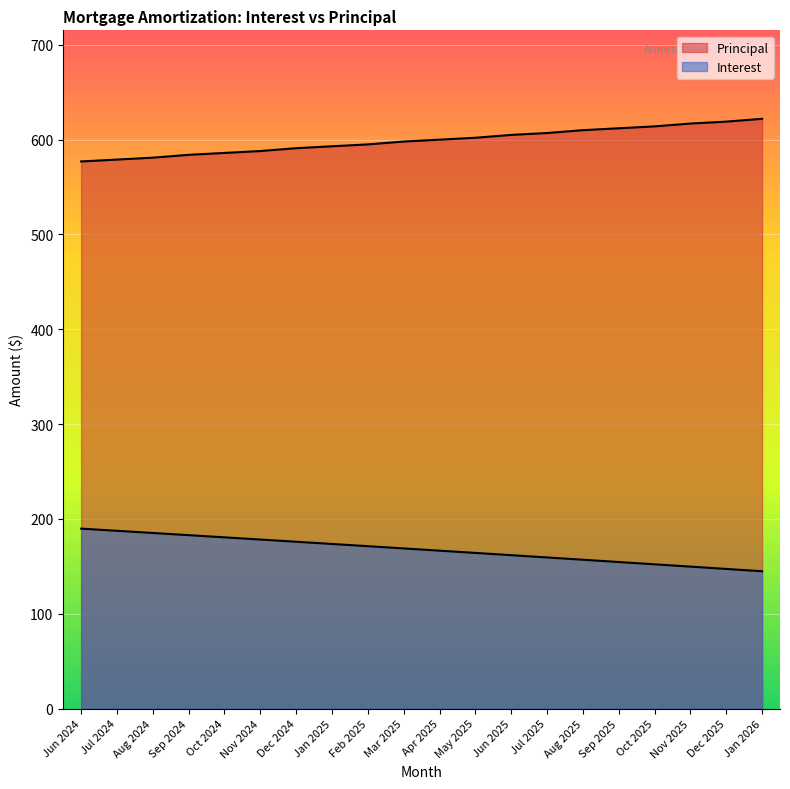

Which series has the largest total across all categories?

Principal